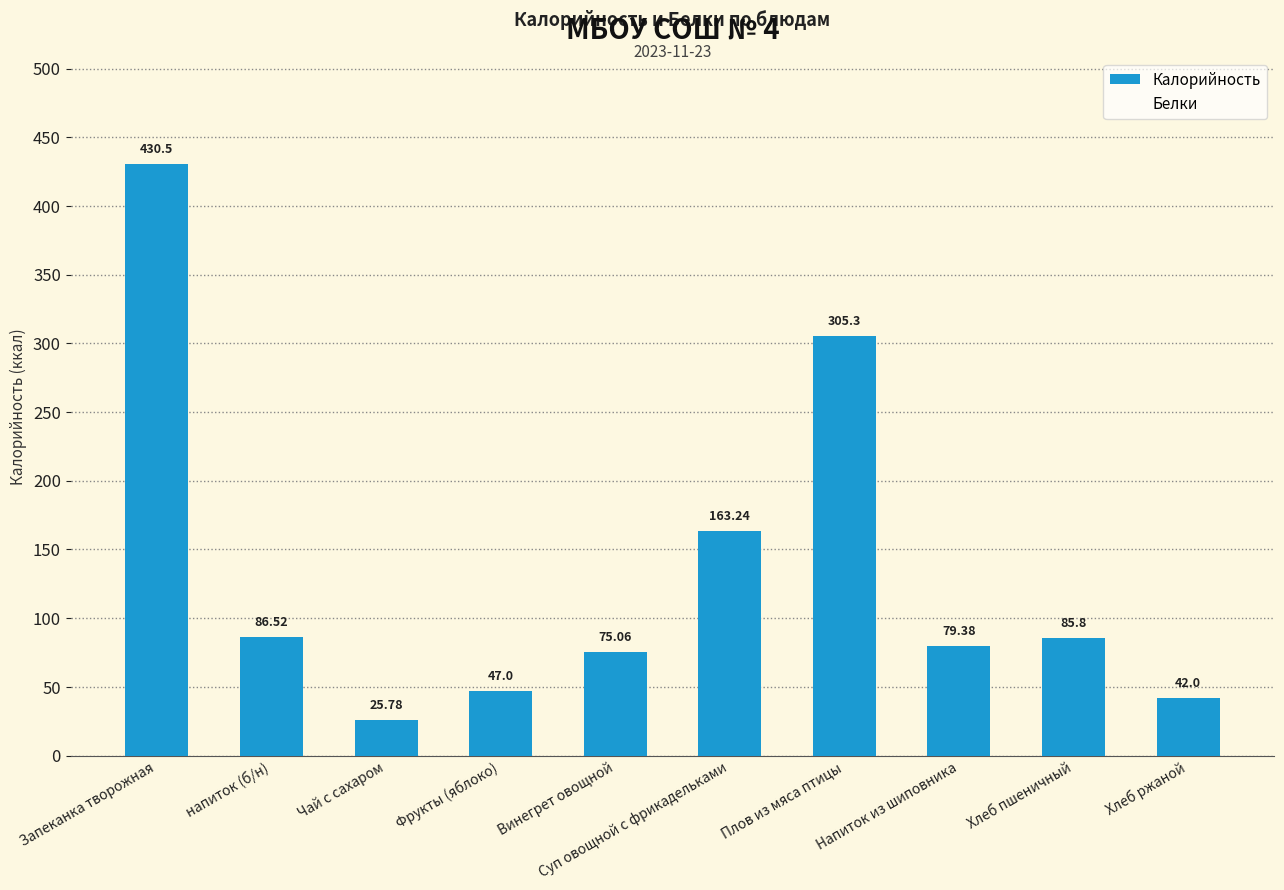

Which category has the highest value across all series?

Запеканка творожная